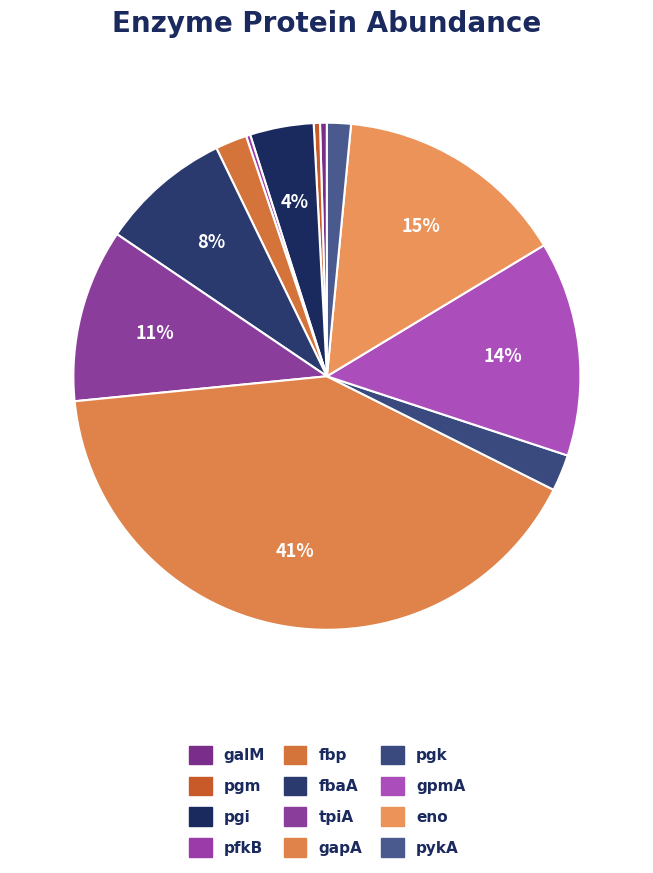

Count the number of slices in the pie.

12